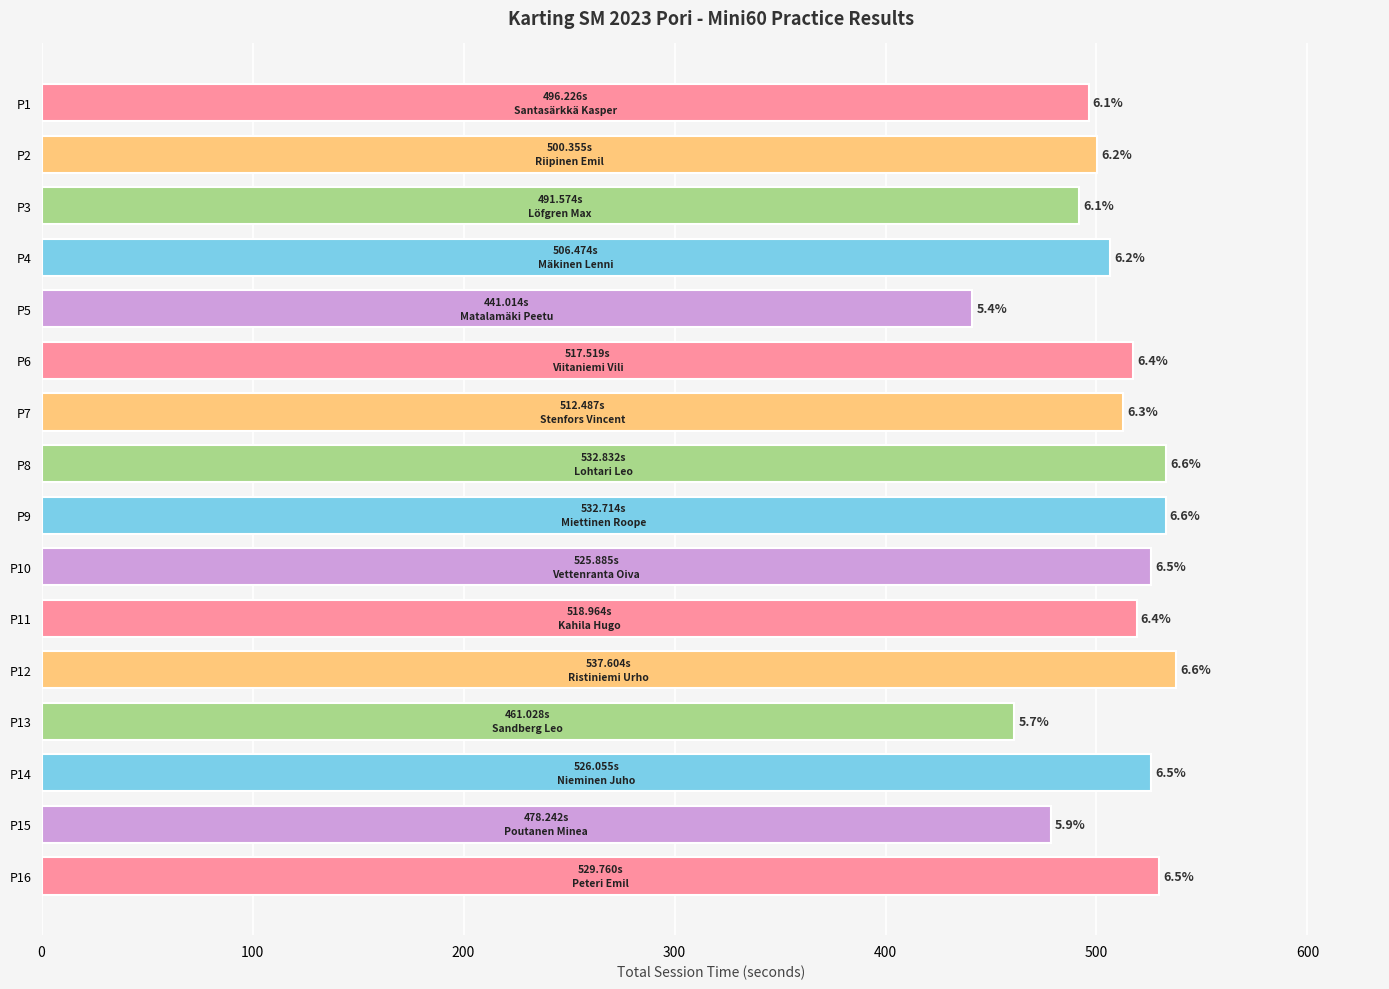

Are the bars horizontal?

Yes